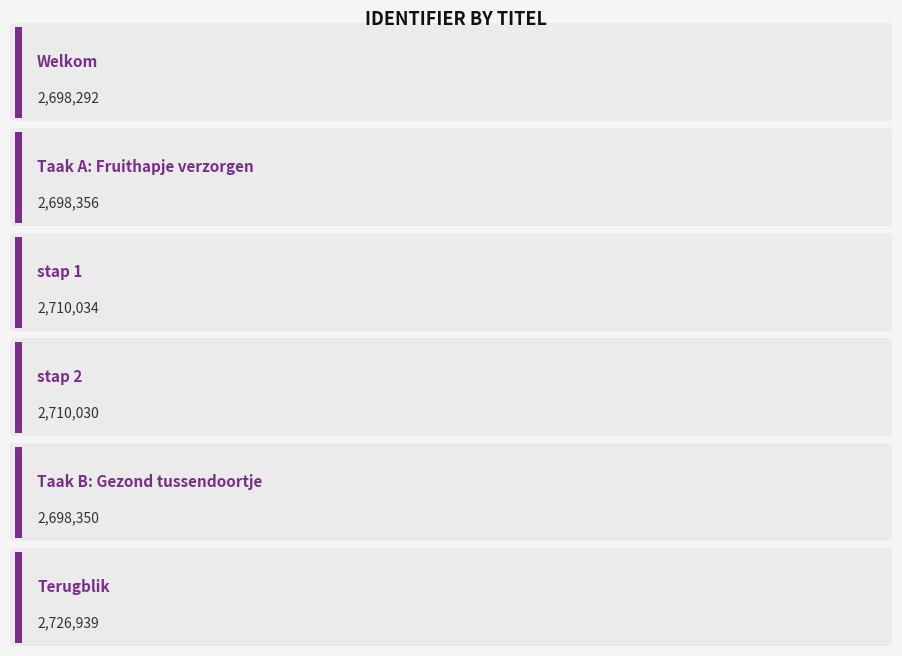

How many bars are there in total?

6